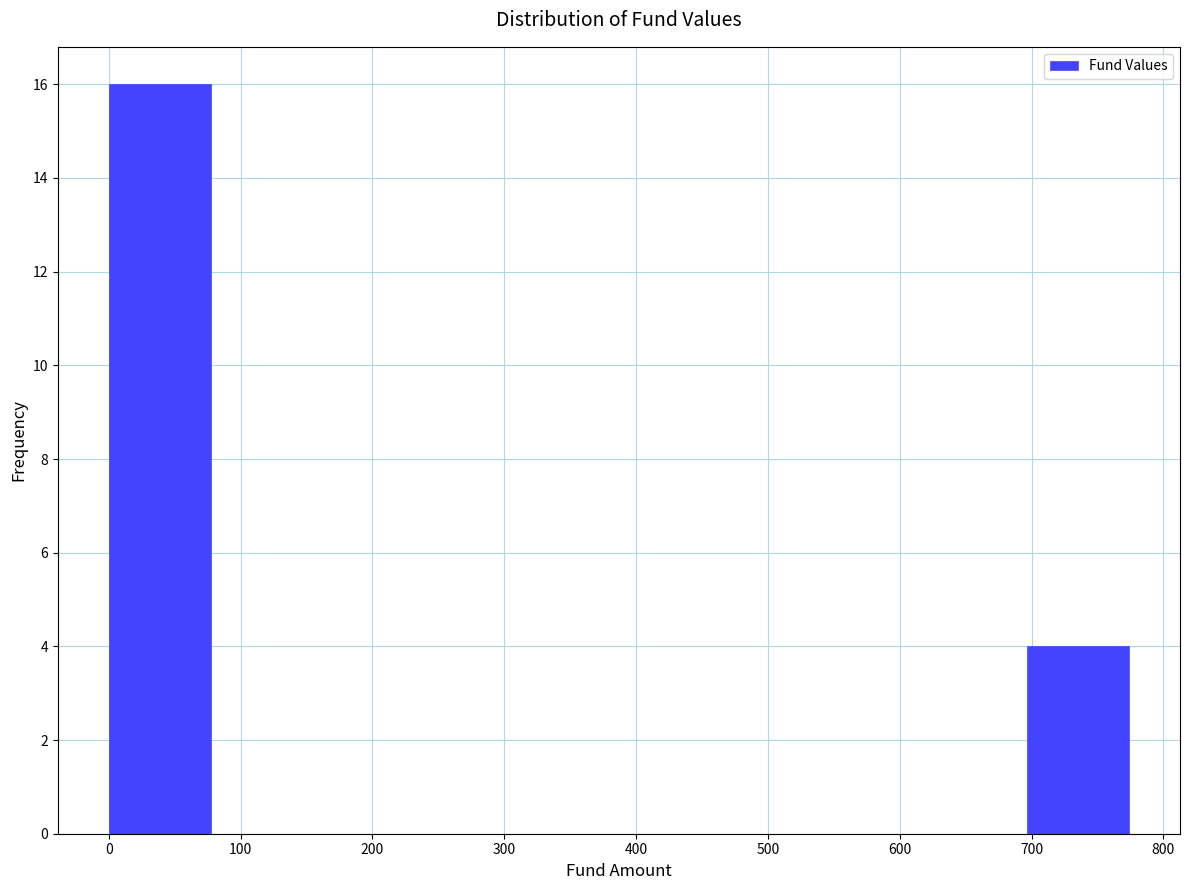

How tall is the bar that spans 0 to 80 on the x-axis? Neither the bar edges nor the heights are printed on the chart, so give them approximately, as read against the axes.

16